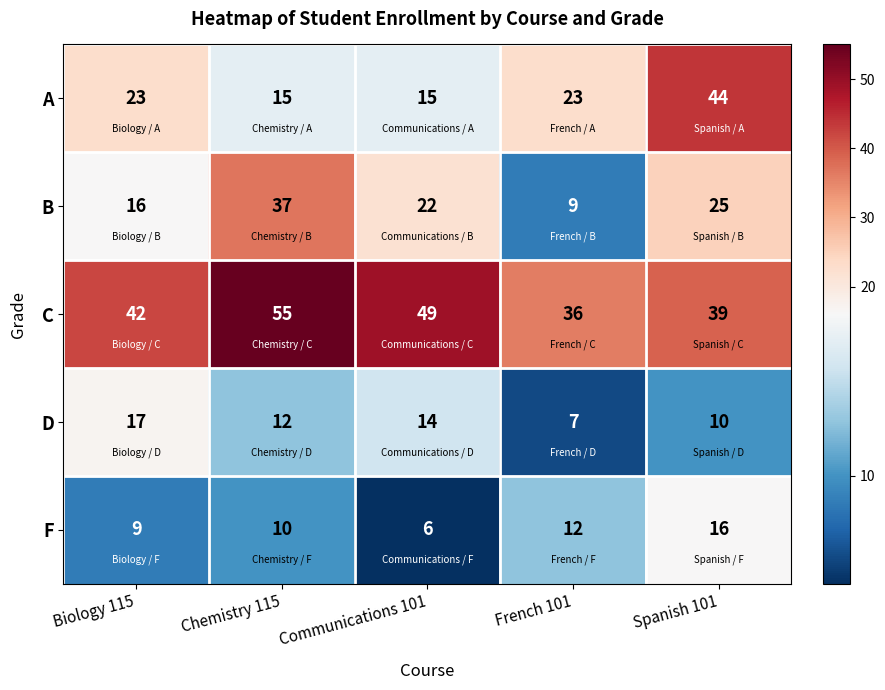

What is the total value across all series at French 101?

87